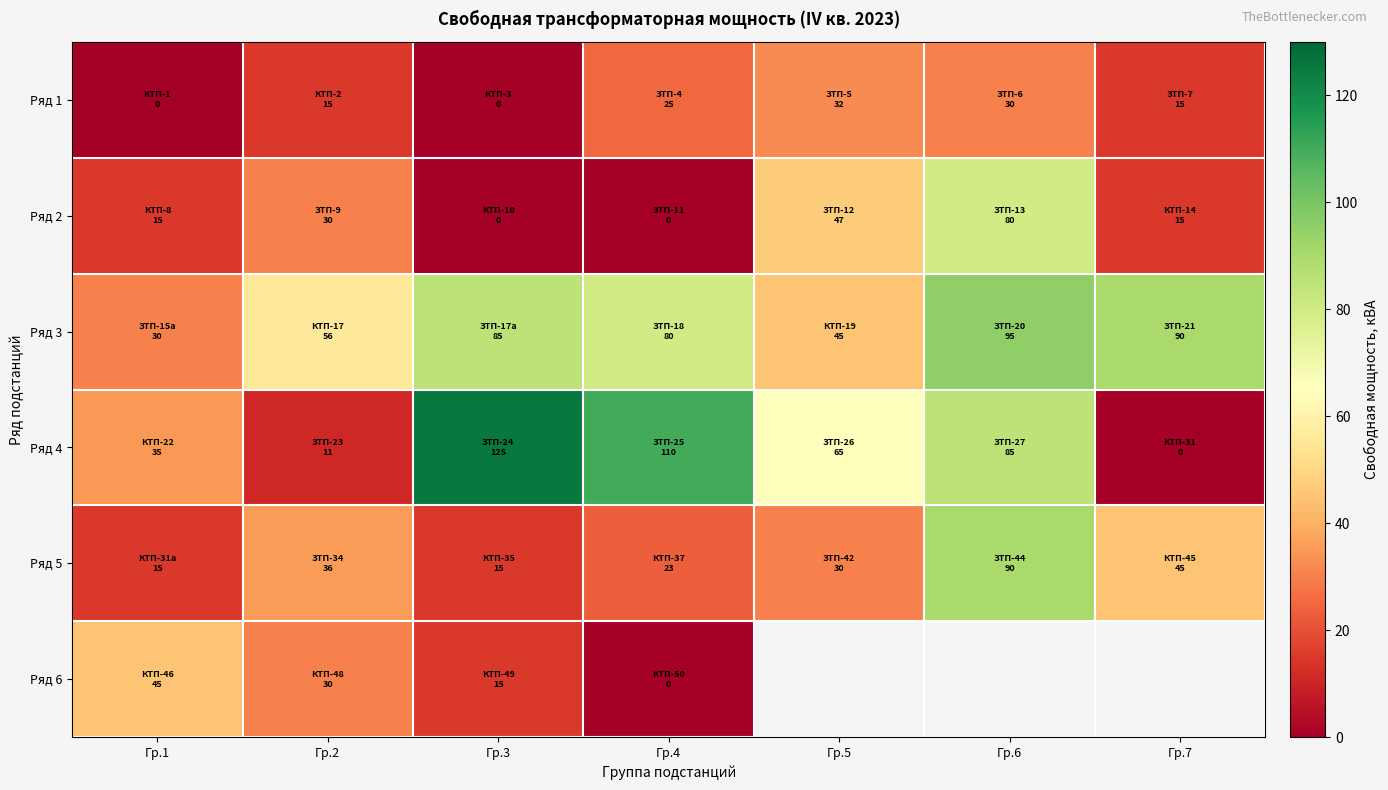

The Ряд 4 series shows 46.3 at Гр.1. True or false?

False